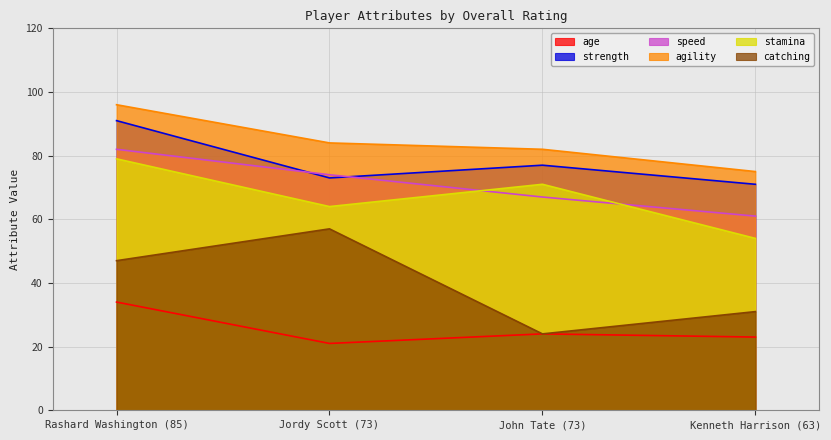

Where is agility nearest to the value 85?

Jordy Scott (73)